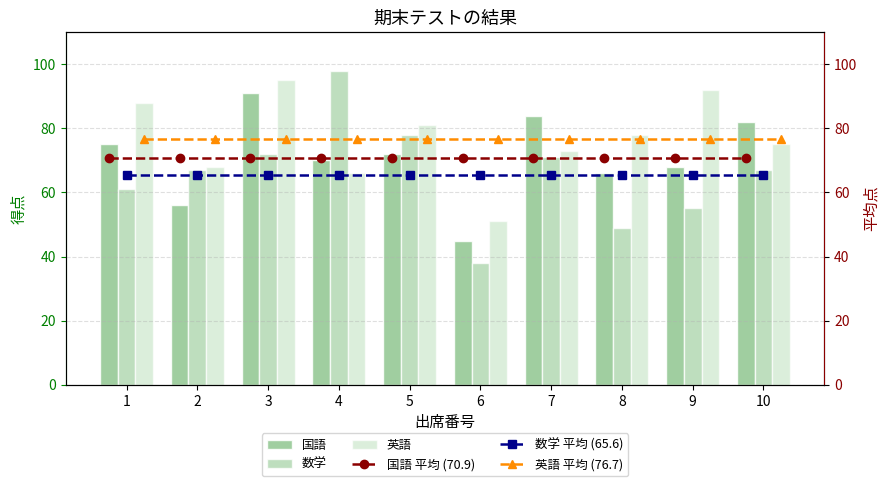

Which has a higher value, 5 or 2?

5